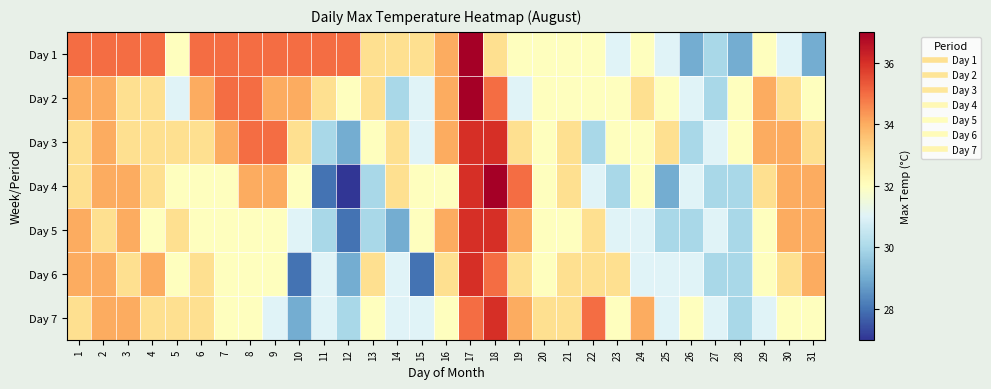

What is the minimum value shown in the chart?

27